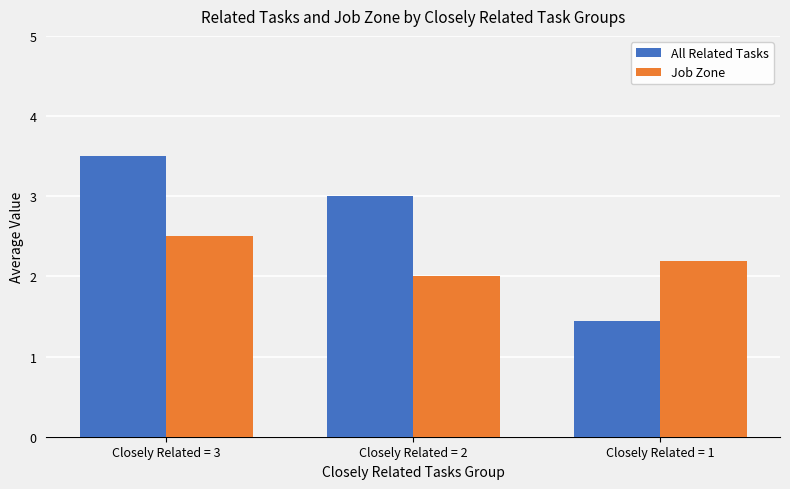

Between Closely Related = 2 and Closely Related = 1, which series saw the biggest shift?

All Related Tasks